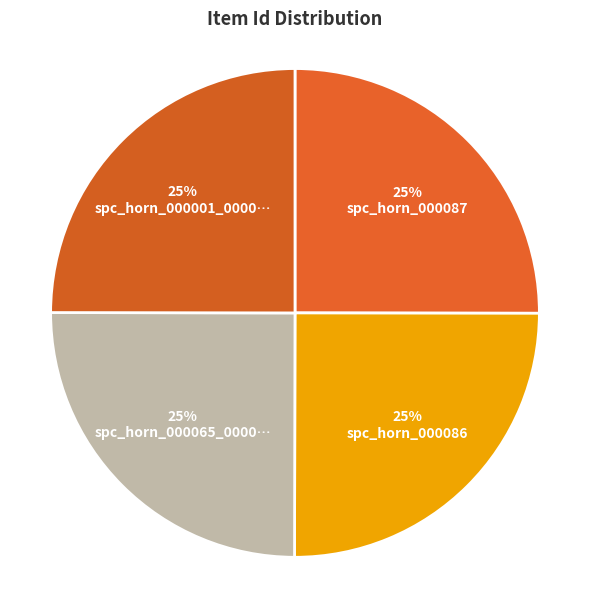

What is the largest slice in the pie chart?

spc_horn_000087